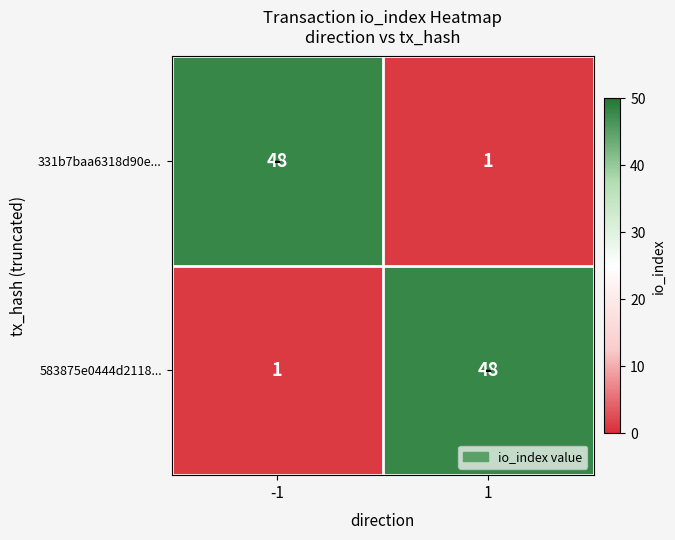

The 583875e0444d2118... series shows 65 at 1. True or false?

False